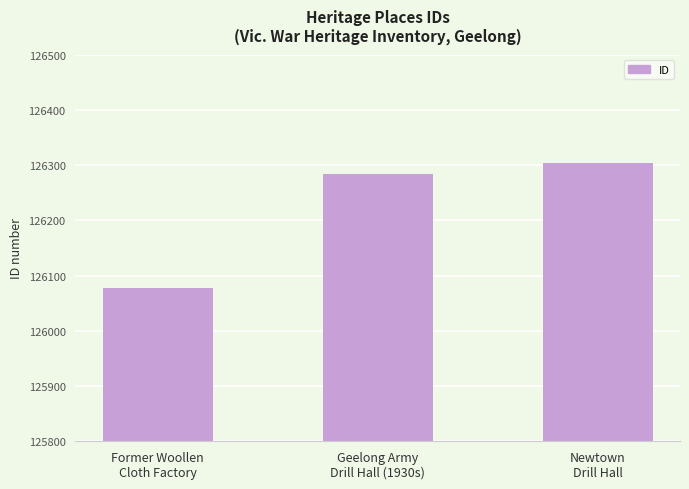

What is the sum of all values?

378665